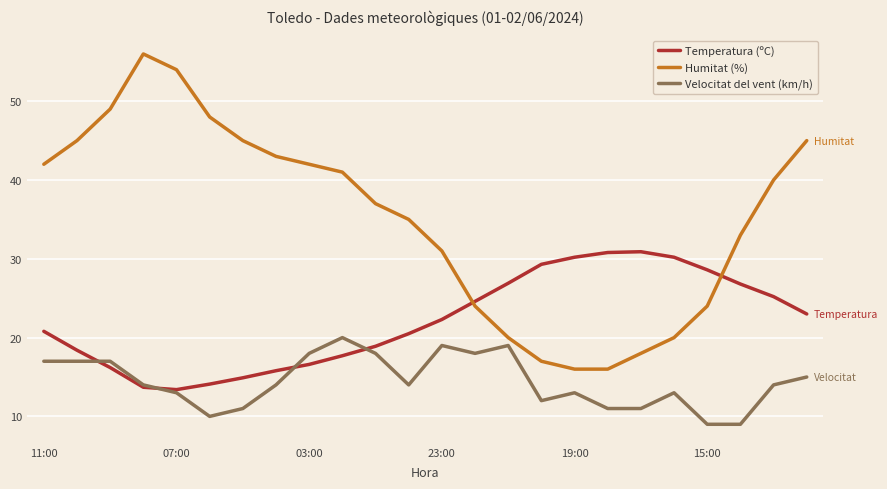

Which series has the largest total across all categories?

Humitat (%)